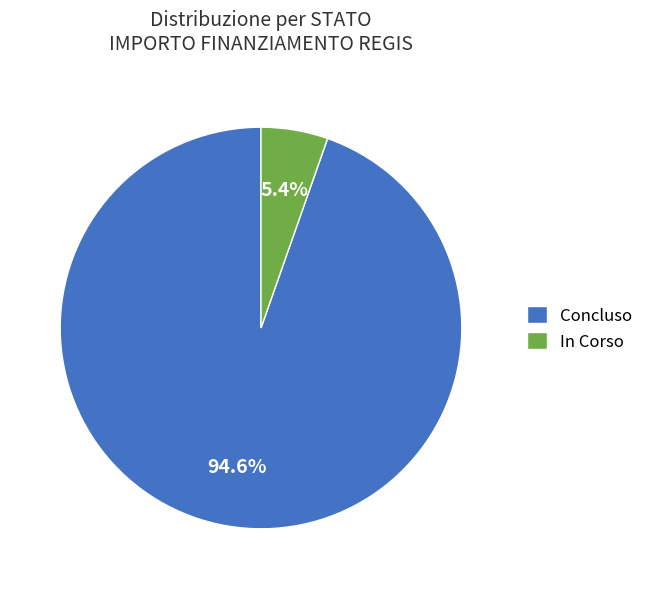

Which slice is the largest?

Concluso